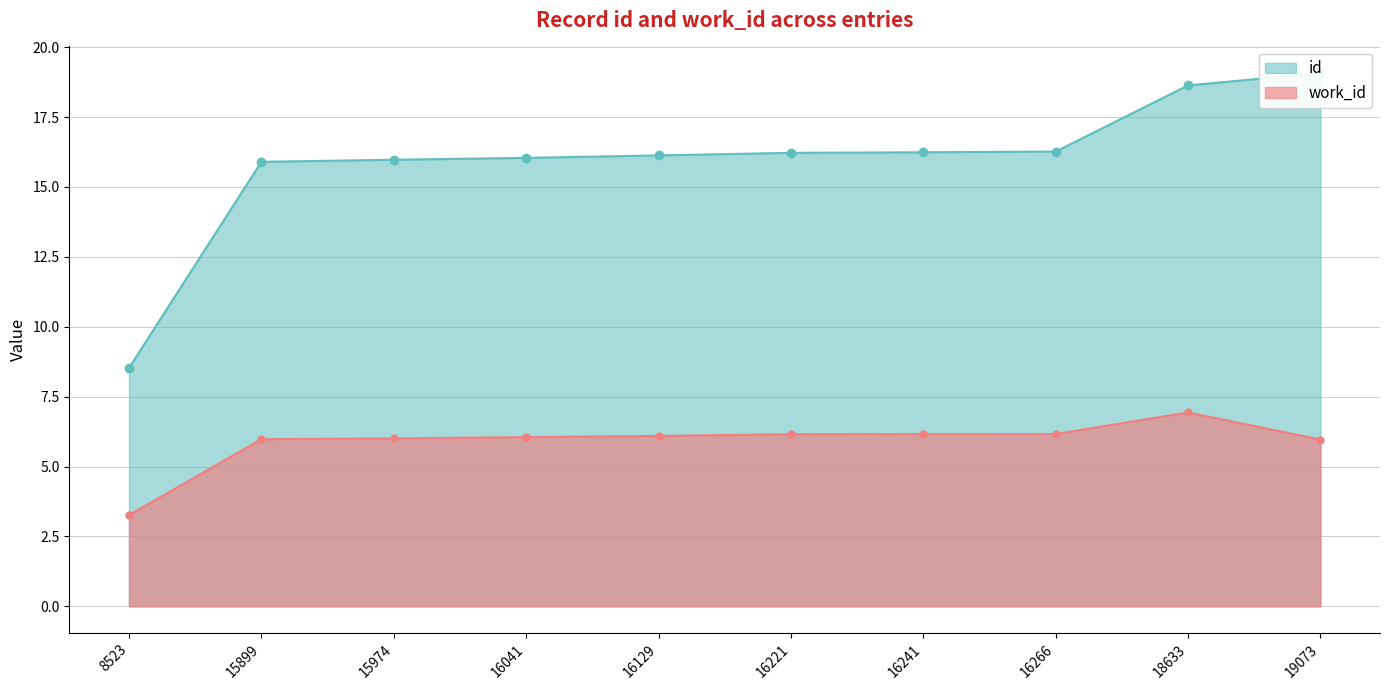

List the series in order of their peak value, highest first.

id, work_id